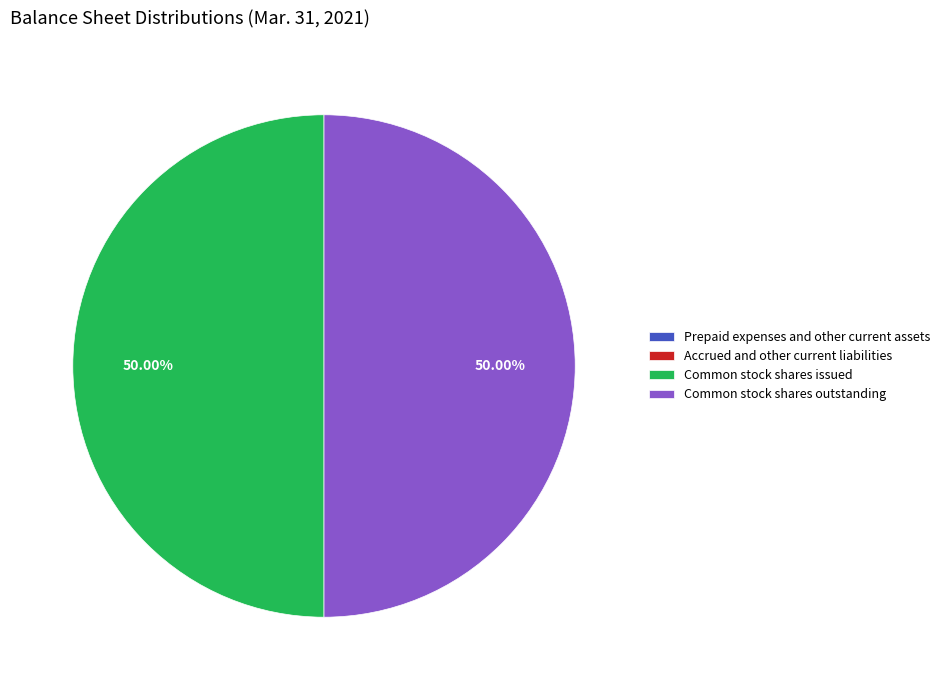

Which has a higher value, Accrued and other current liabilities or Prepaid expenses and other current assets?

Accrued and other current liabilities